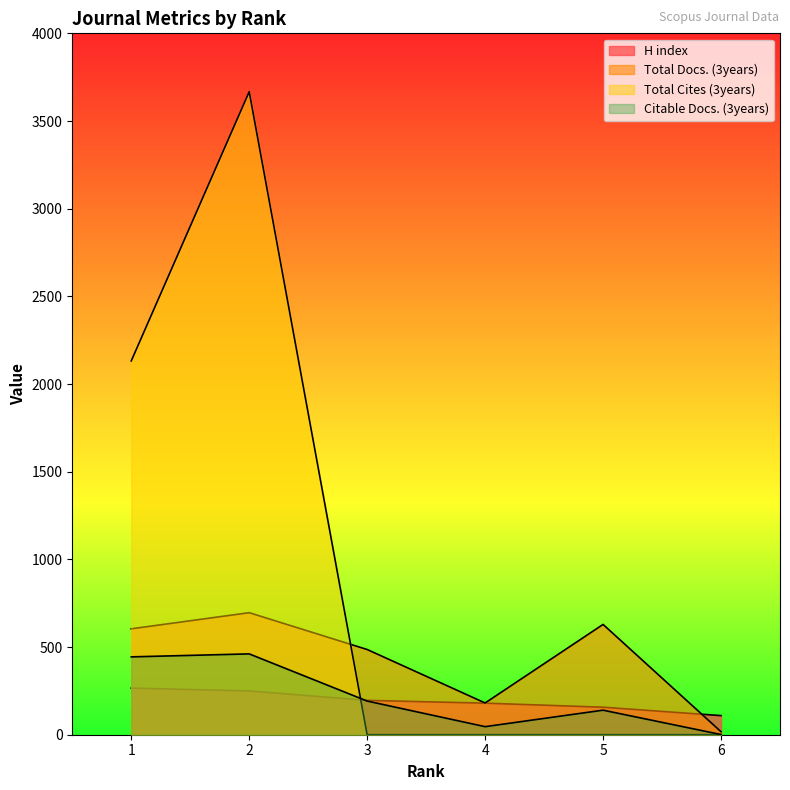

What is the average value of the Total Docs. (3years) series?

436